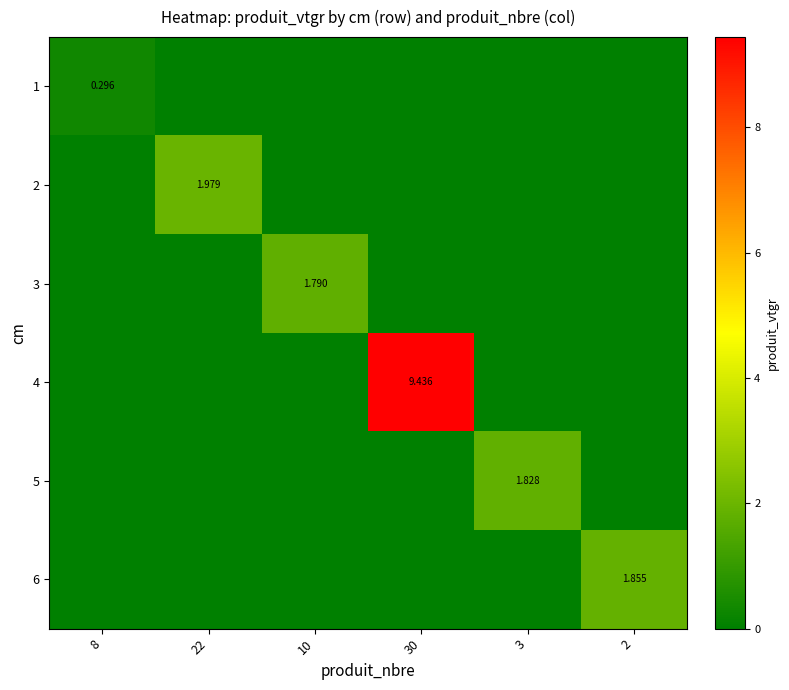

Rank the series by their maximum value, from lowest to highest.

1, 3, 5, 6, 2, 4